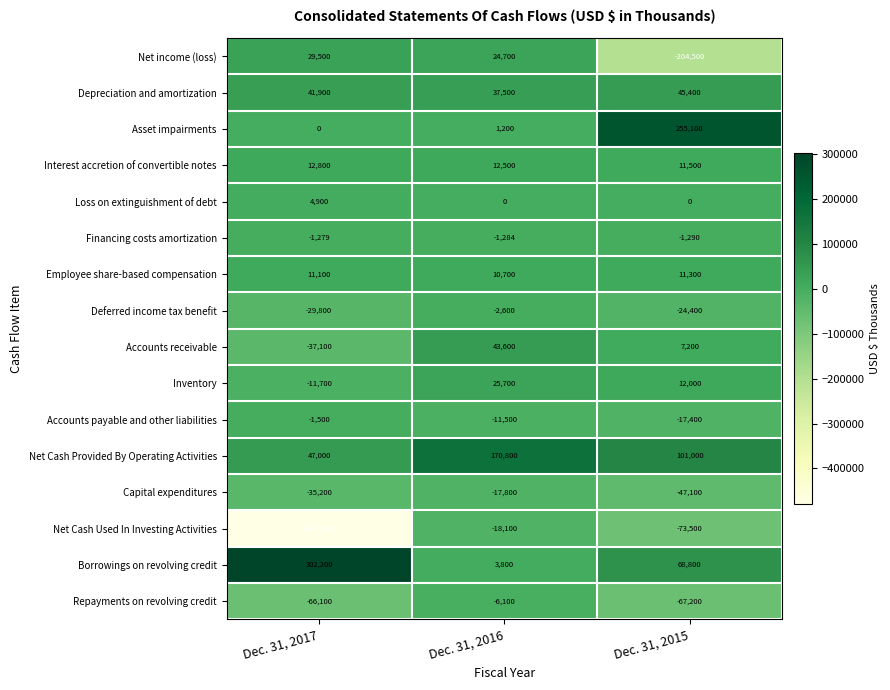

What is the sum of the Accounts payable and other liabilities values at Dec. 31, 2017 and Dec. 31, 2015?

-18900